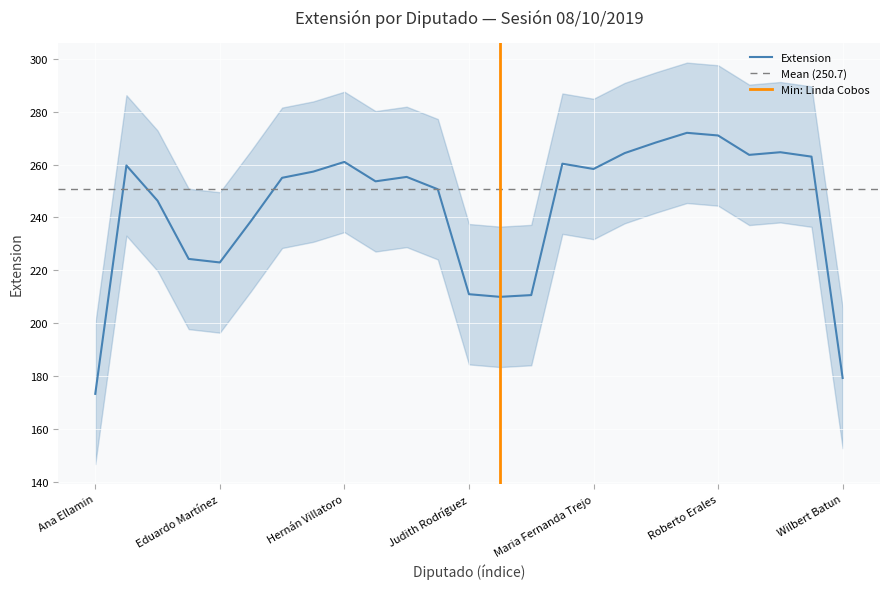

What is the label of the 19th point from the left?

Pedro Pérez